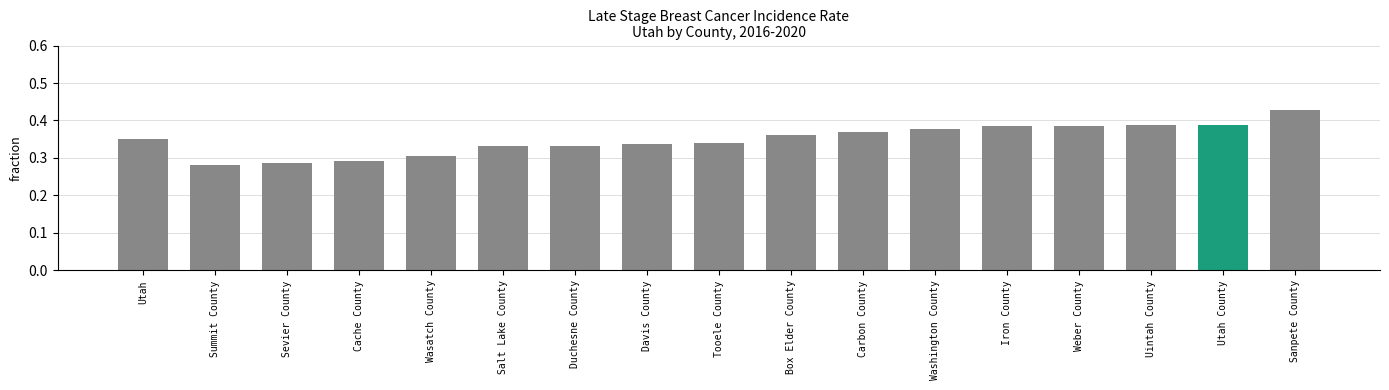

What is the difference between the second highest and minimum values?

0.1